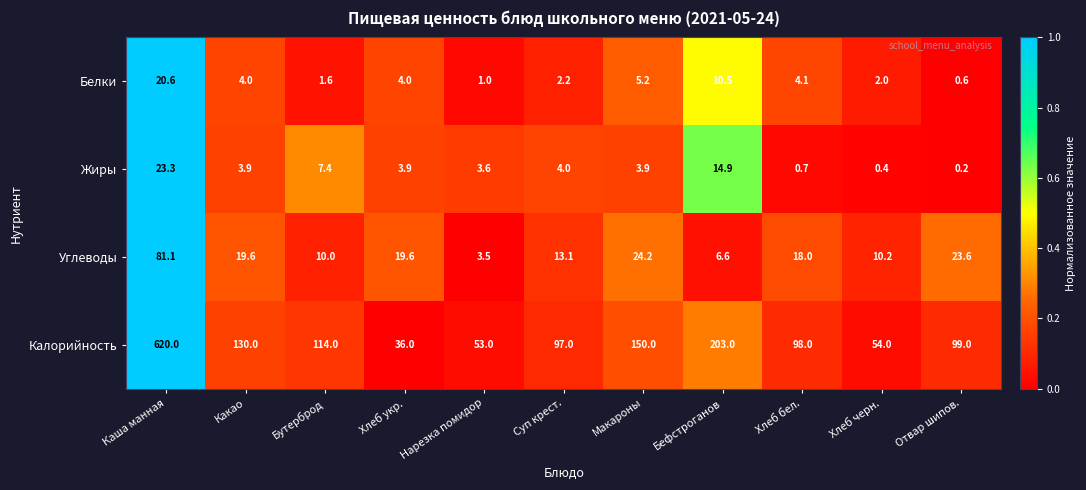

What is the average value of the Углеводы series?

20.9